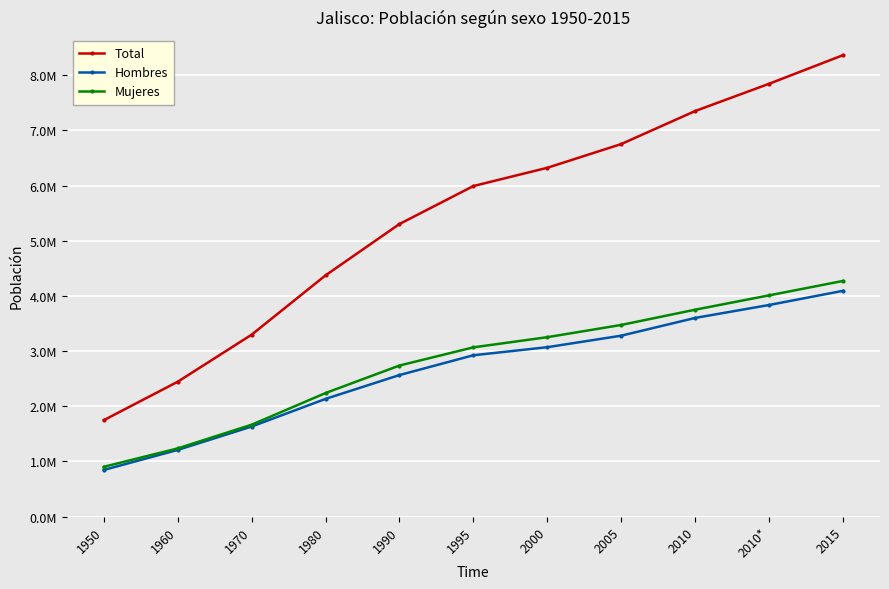

Reading left to right, transcribe all the data shown in this chart.

Total: 1746777.3	2443260.6	3296586.0	4371998.0	5302689.0	5991176.0	6322002.0	6752113.0	7350682.0	7844830.0	8363276.6
Hombres: 844953.0	1207858.0	1631778.0	2133088.0	2564892.0	2923921.0	3070241.0	3278822.0	3600641.0	3835069.0	4092153.1
Mujeres: 901824.3	1235402.6	1664808.0	2238910.0	2737797.0	3067255.0	3251761.0	3473291.0	3750041.0	4009761.0	4271123.5